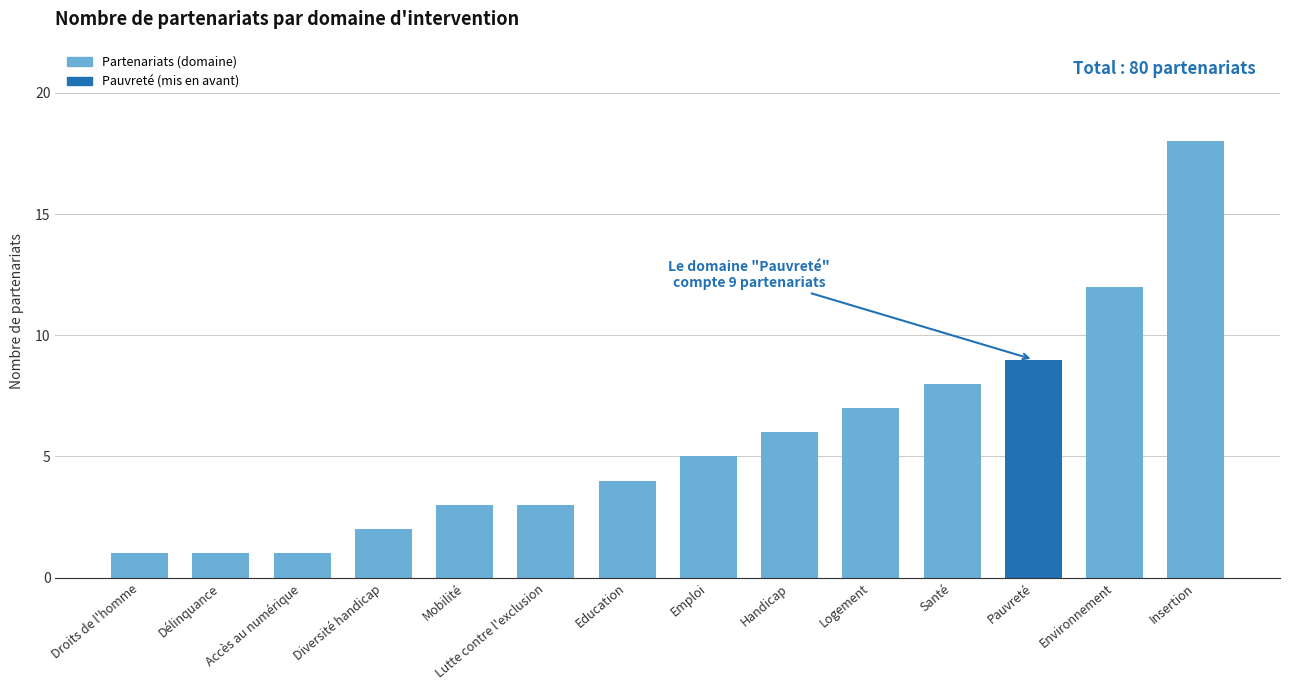

What is the value of the 1st bar from the left?

1